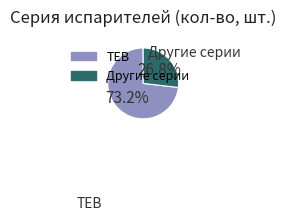

Is there a majority slice in this chart?

Yes